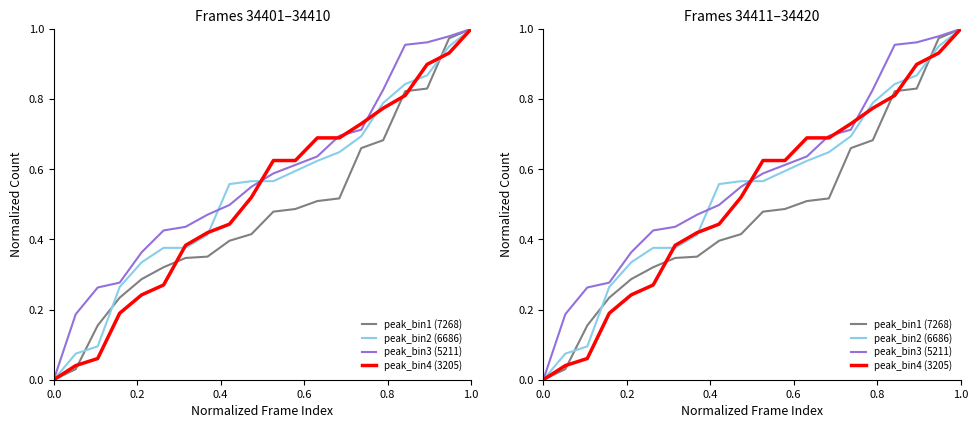

What is the greatest value displayed?

1.0